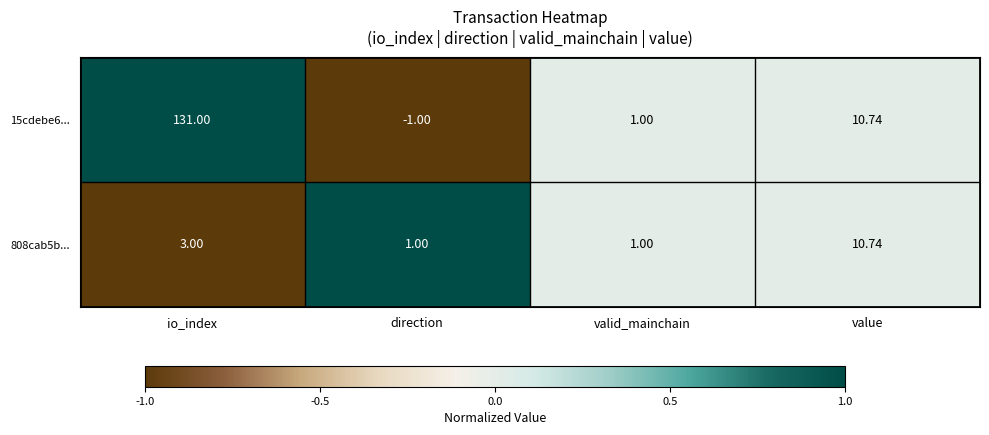

At which category does the chart reach its minimum across all series?

direction